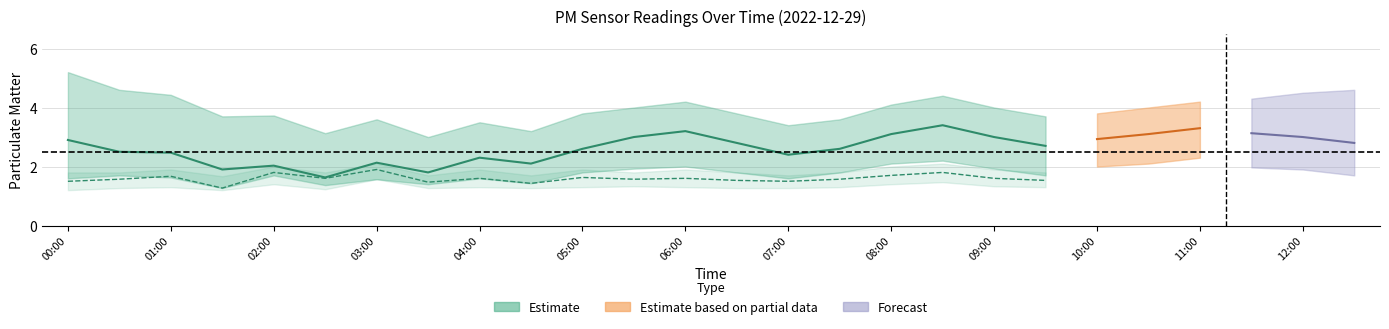

Rank the categories by P2_lower value from lowest to highest.

00:00, 01:30, 02:30, 00:30, 03:30, 04:30, 06:30, 07:00, 01:00, 04:00, 05:00, 06:00, 07:30, 09:30, 05:30, 09:00, 02:00, 08:00, 08:30, 03:00